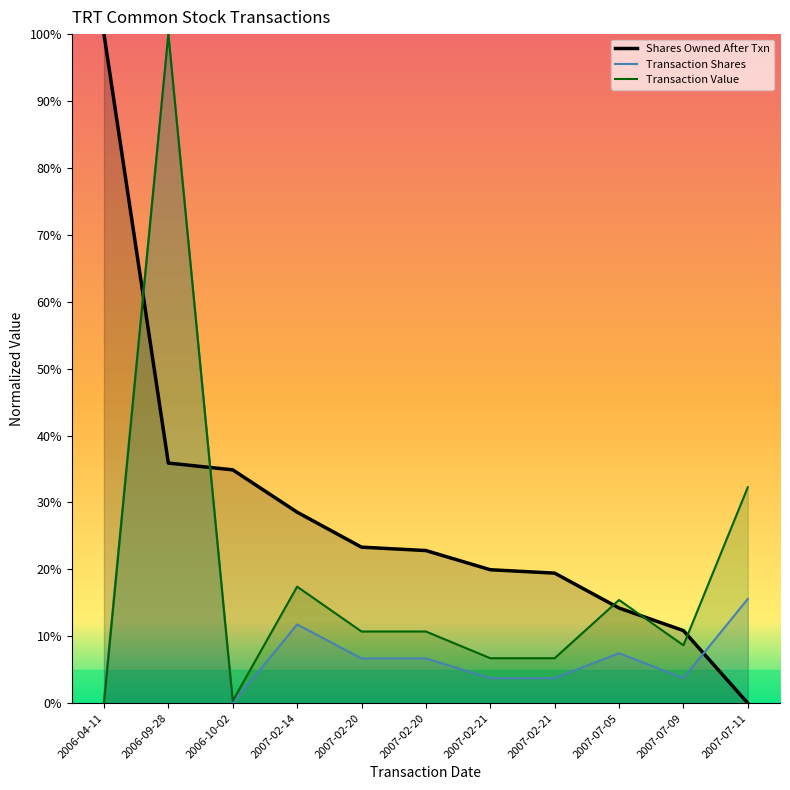

True or false: Transaction Shares has more than 2 points higher than both neighbors.

True